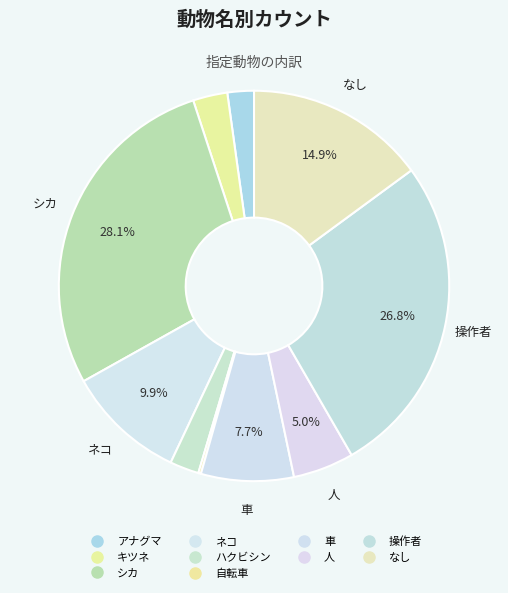

Which slice is the smallest?

自転車